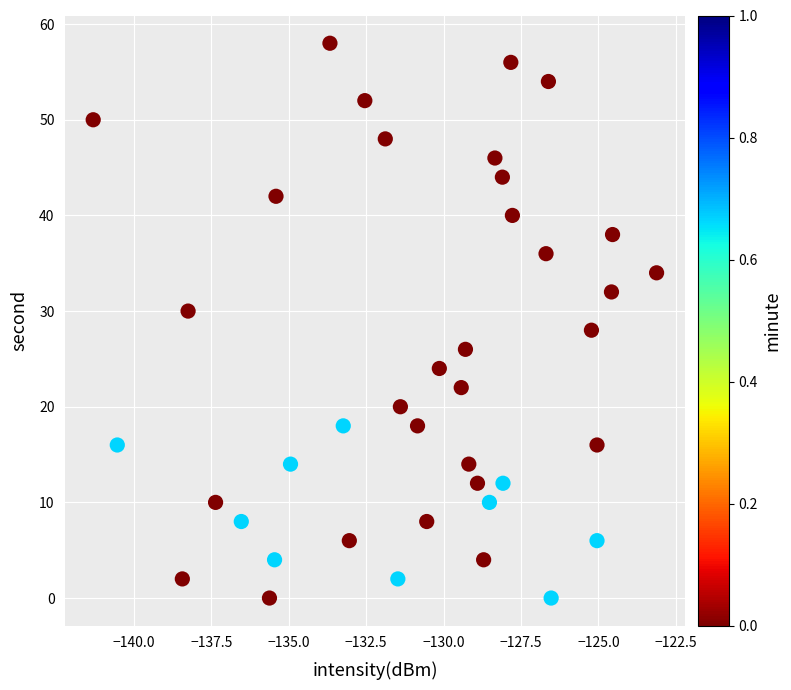

What is the range of Y values (max minus min)?

58